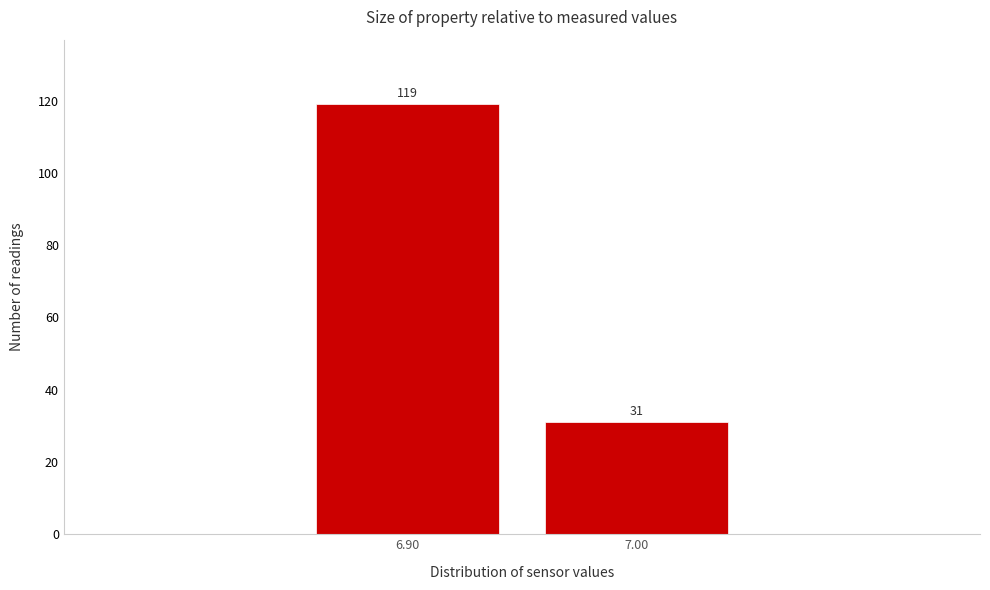

Reading left to right, transcribe all the data shown in this chart.

119	31